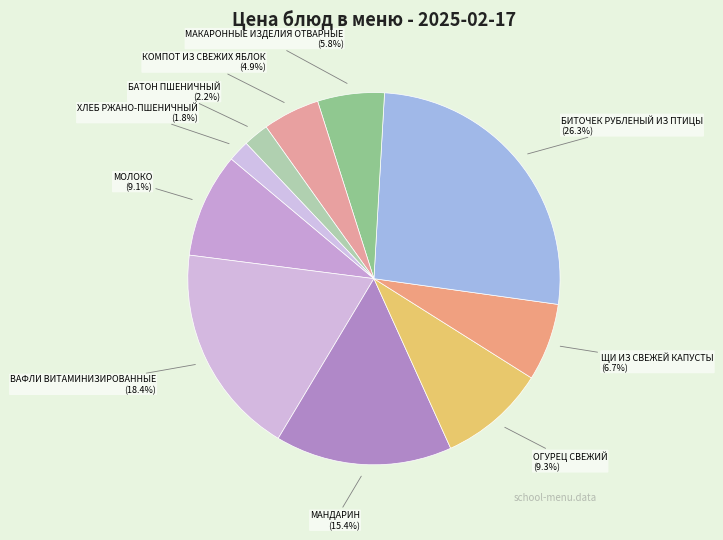

How many slices are in this pie chart?

10